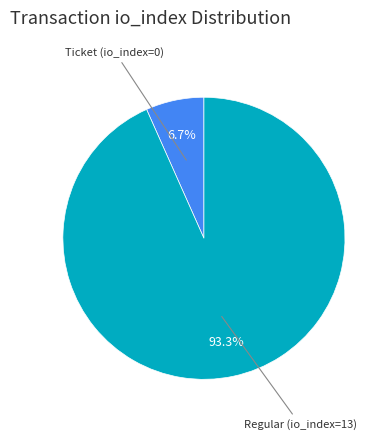

Is there any slice that represents more than half of the pie?

Yes